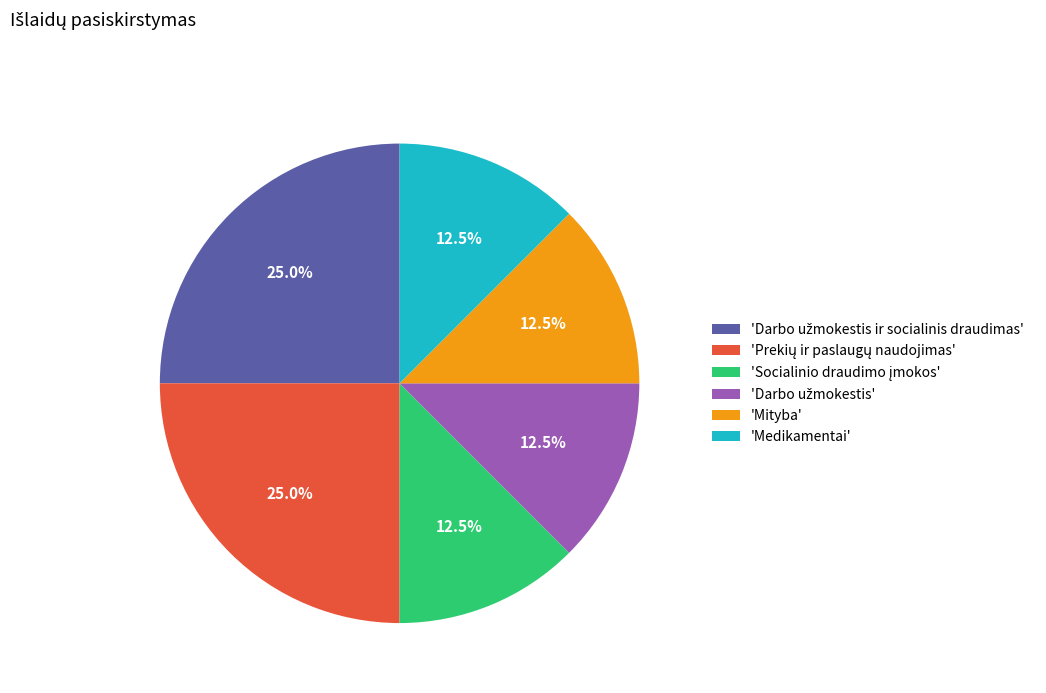

Is there any slice that represents more than half of the pie?

No